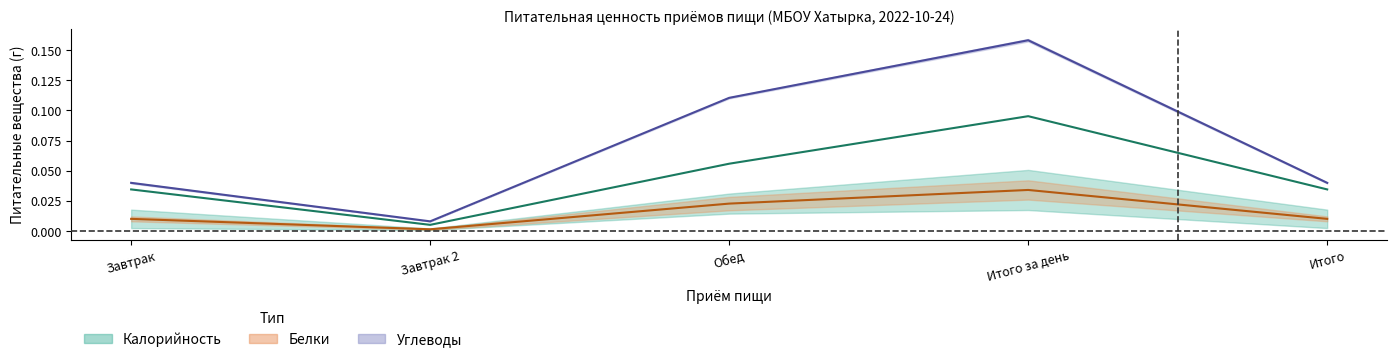

What is the sum of all Белки (центр) values?

0.1